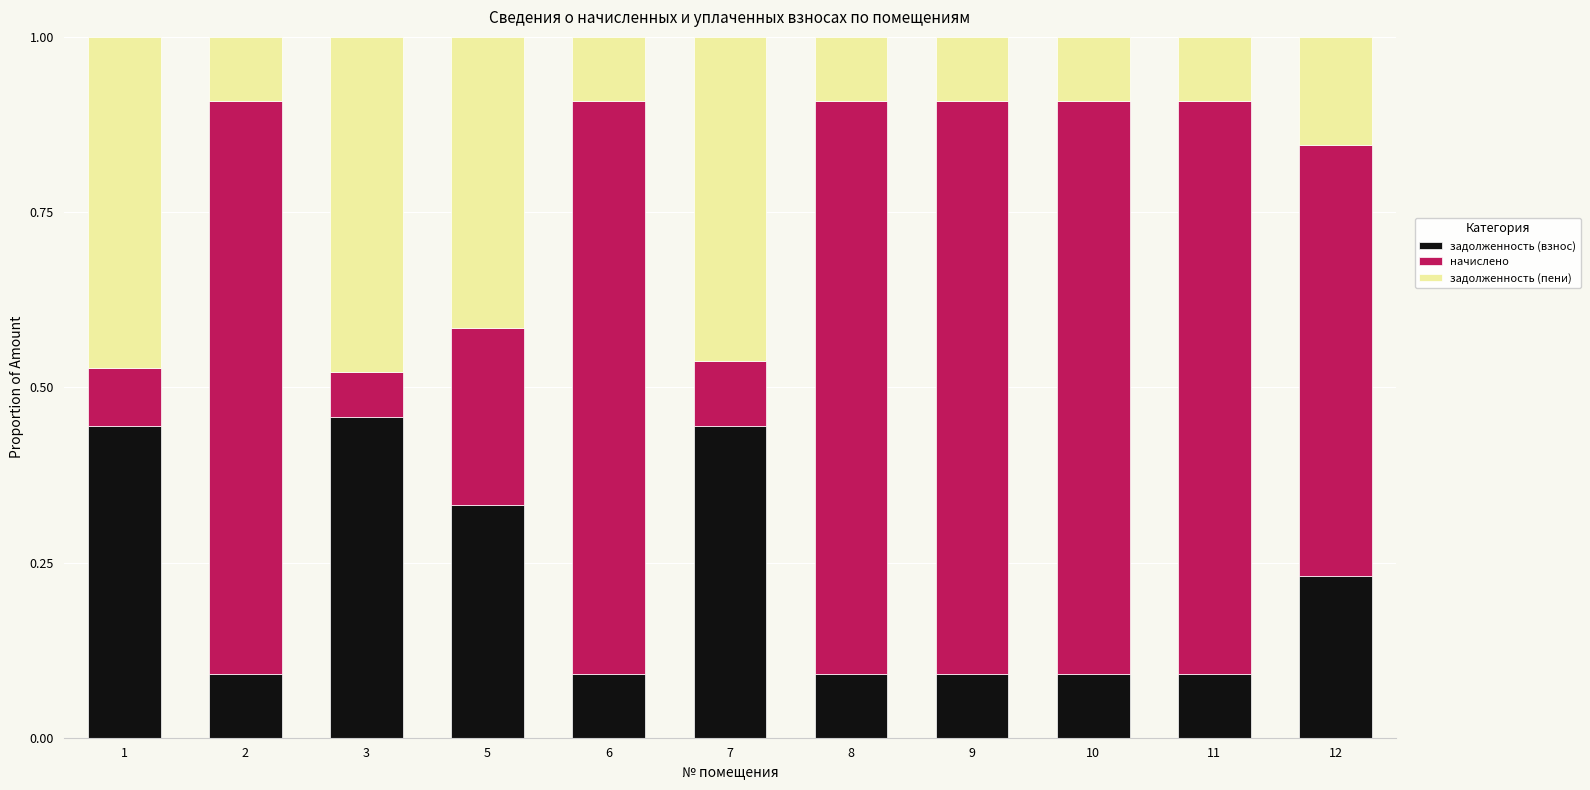

What is the total value across all series at 9?

1.0